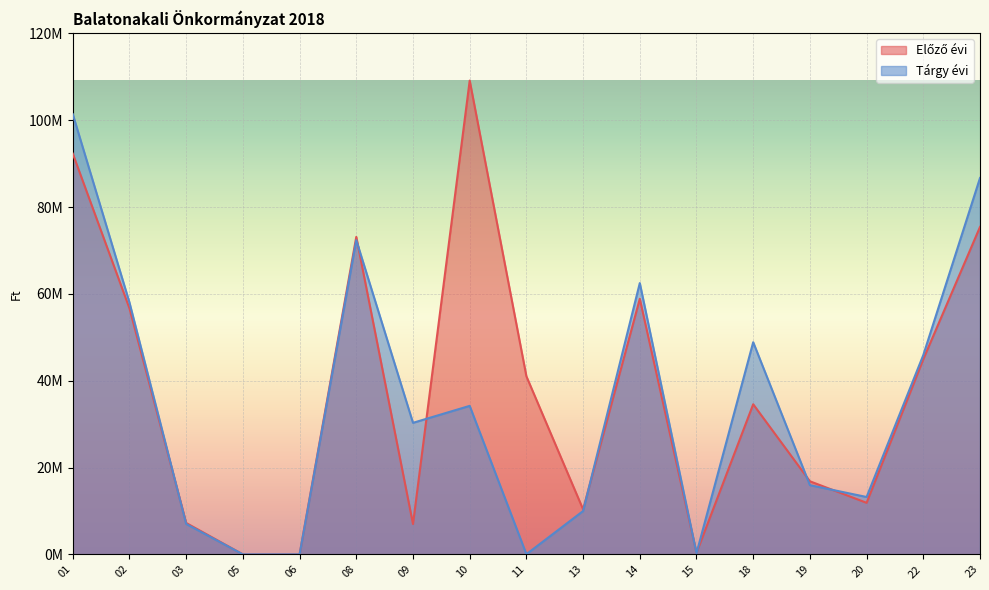

Does the chart display data point markers on the line(s)?

No